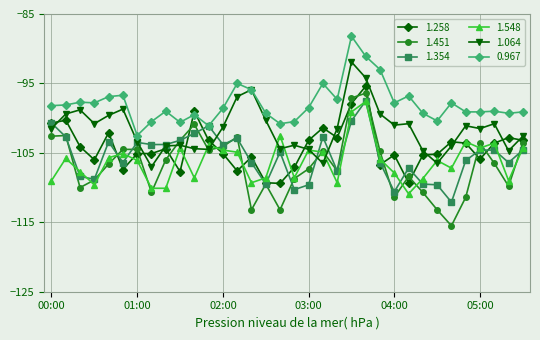

True or false: 1.258 and 1.064 intersect in this chart.

True